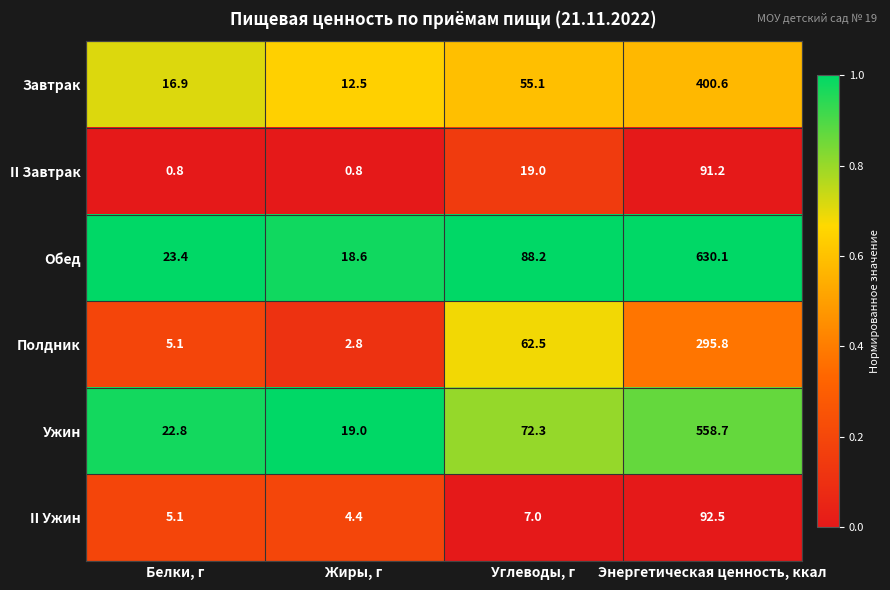

Rank the series at Энергетическая ценность, ккал from highest to lowest value.

Обед, Ужин, Завтрак, Полдник, II Ужин, II Завтрак